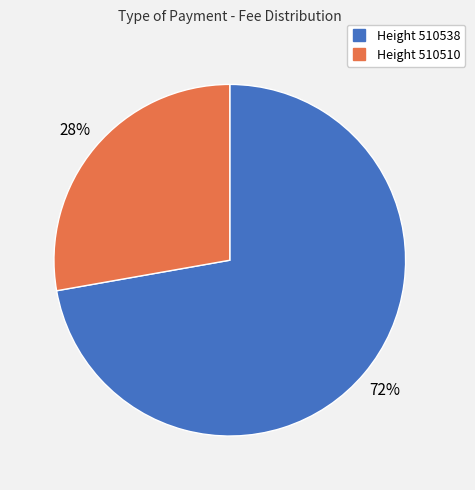

Is there any slice that represents more than half of the pie?

Yes